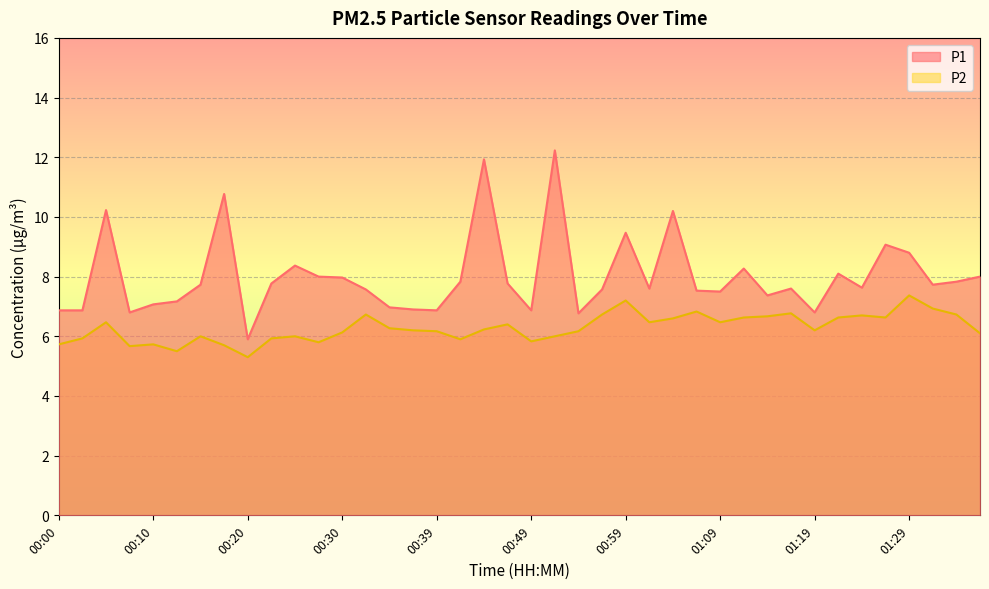

Which series has the largest total across all categories?

P1